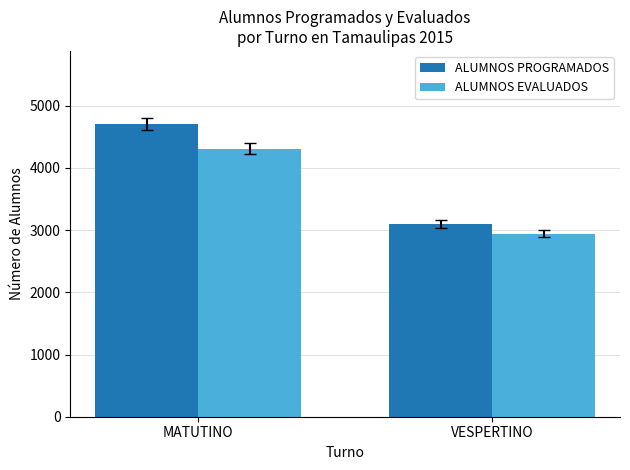

What is the value of the ALUMNOS EVALUADOS bar at the 1st from the left?

4310